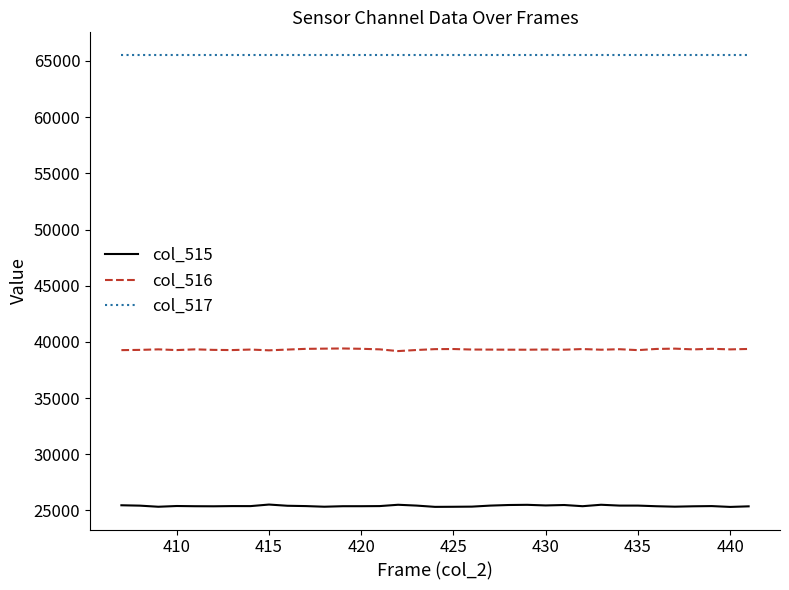

How many categories are shown in the chart?

35